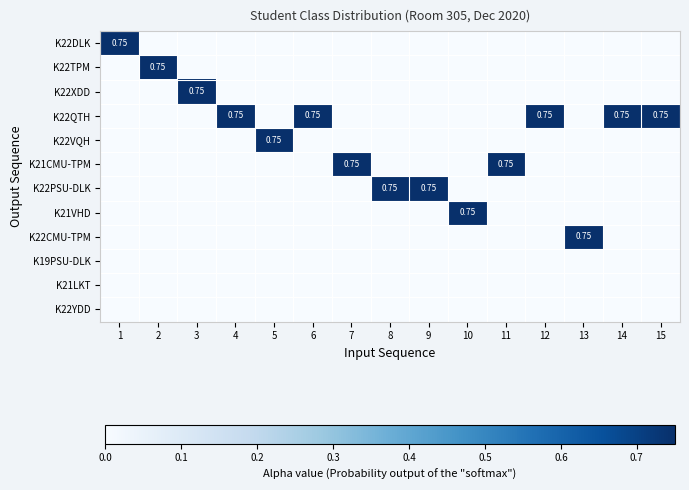

List the series in order of their peak value, lowest first.

K19PSU-DLK, K21LKT, K22YDD, K22DLK, K22TPM, K22XDD, K22QTH, K22VQH, K21CMU-TPM, K22PSU-DLK, K21VHD, K22CMU-TPM